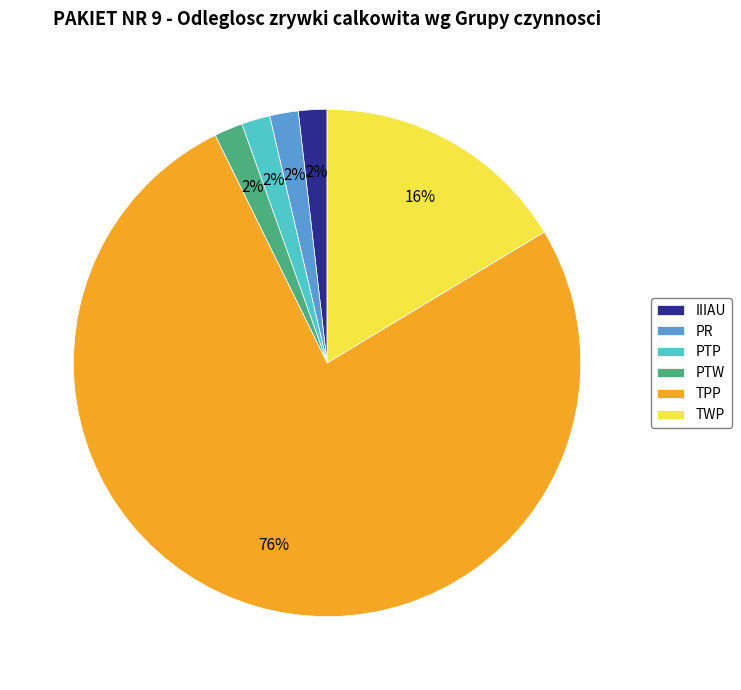

Is it true that TWP is 1% of the pie?

False